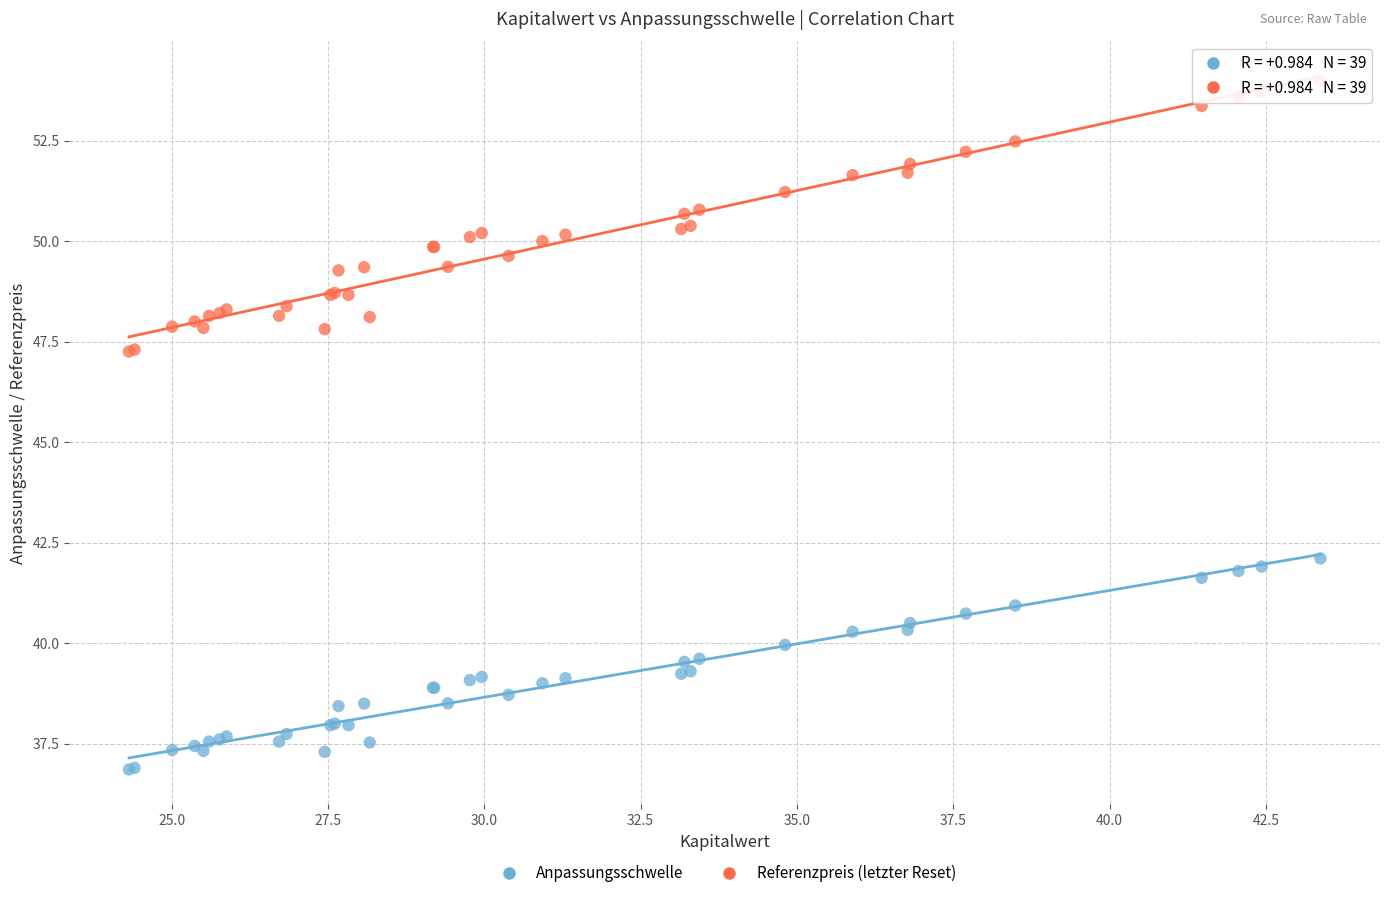

Which series contains the lowest Y value?

Anpassungsschwelle